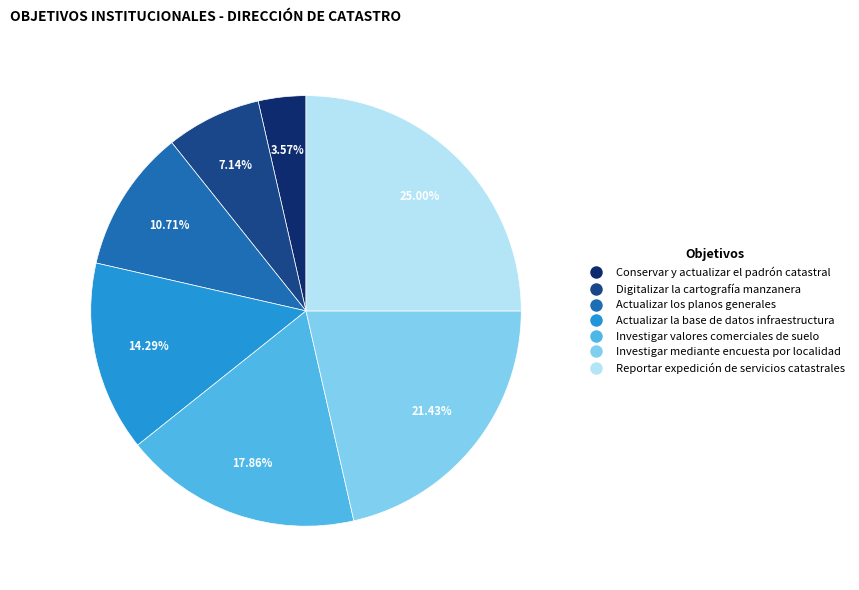

How many segments does this pie chart have?

7